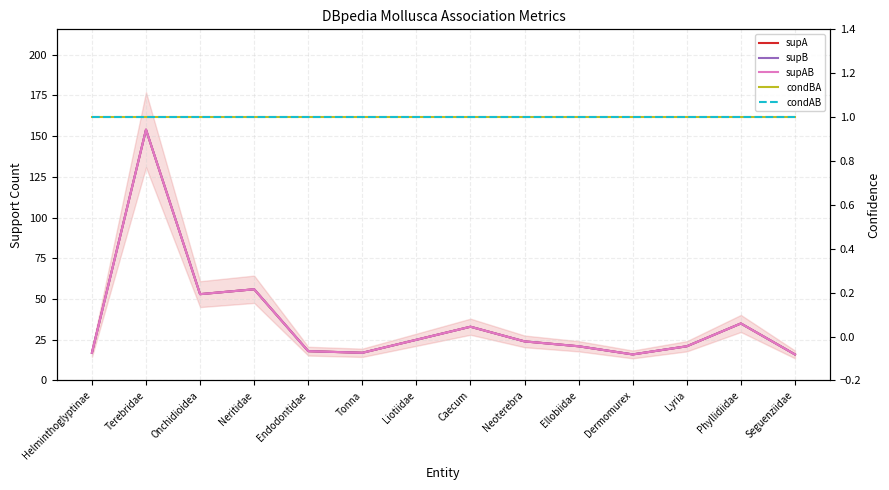

At how many categories does at least one series exceed 137?

1